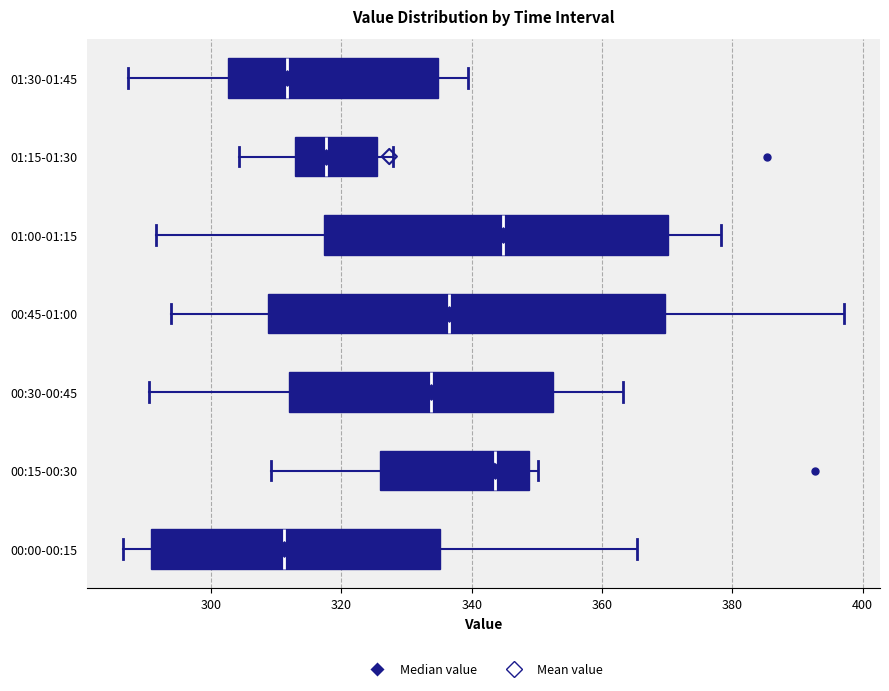

Where is the left edge of the box for 00:15-00:30 on the x-axis? The values are not printed on the chart, so give them approximately, as read against the axis.

326